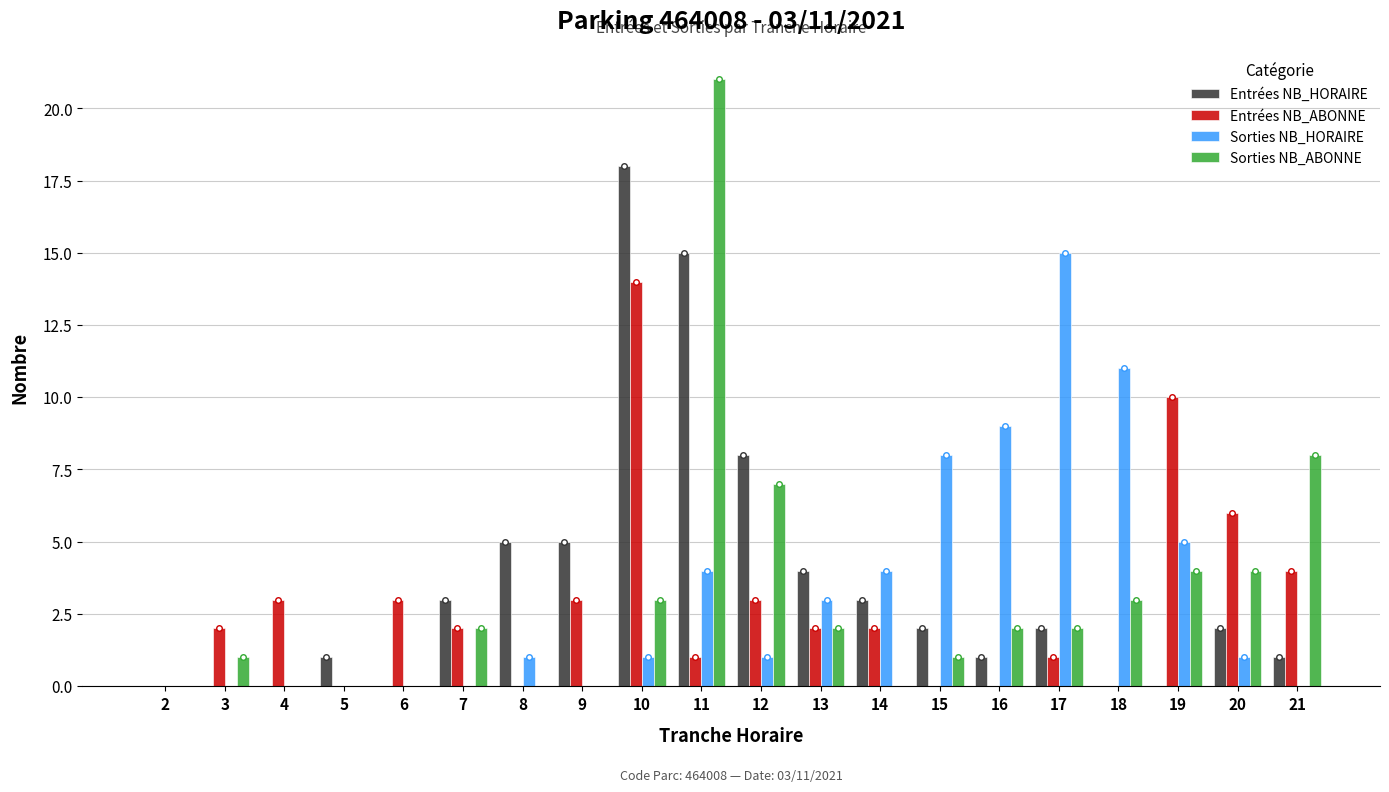

Which series changed the most between 6 and 17?

Sorties NB_HORAIRE